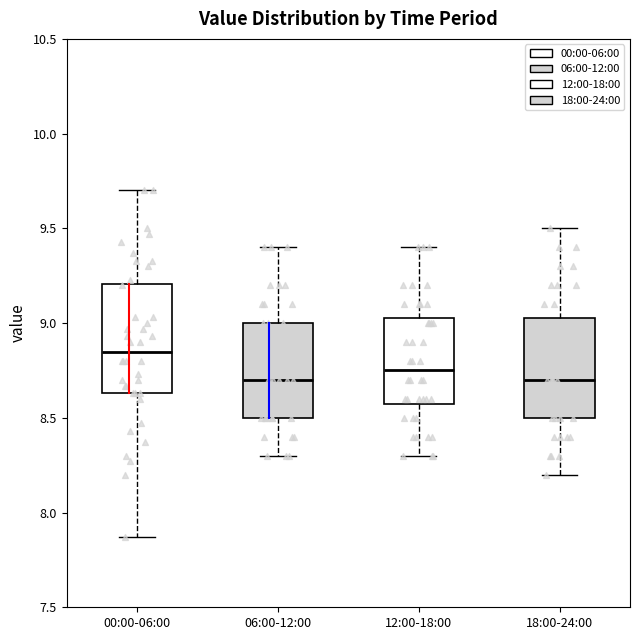

Where does the upper whisker of the box for 00:00-06:00 end on the y-axis? The values are not printed on the chart, so give them approximately, as read against the axis.

9.70